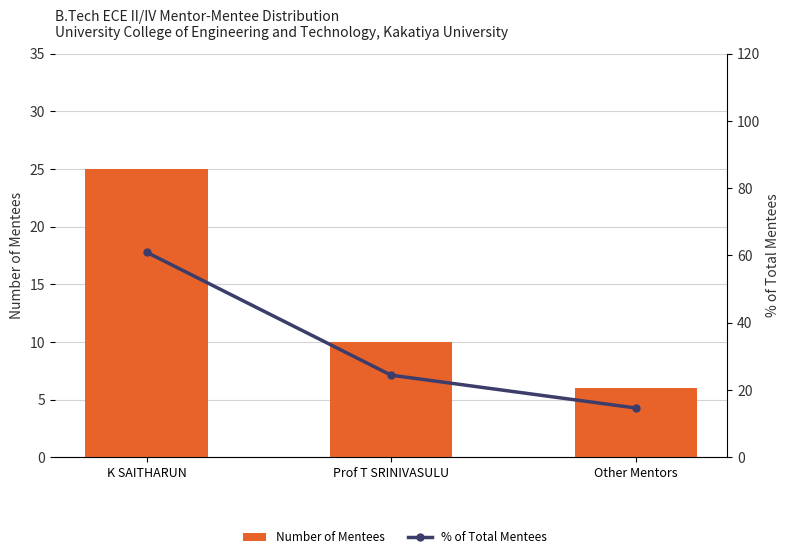

What are all the series names shown in the legend?

Number of Mentees, % of Total Mentees